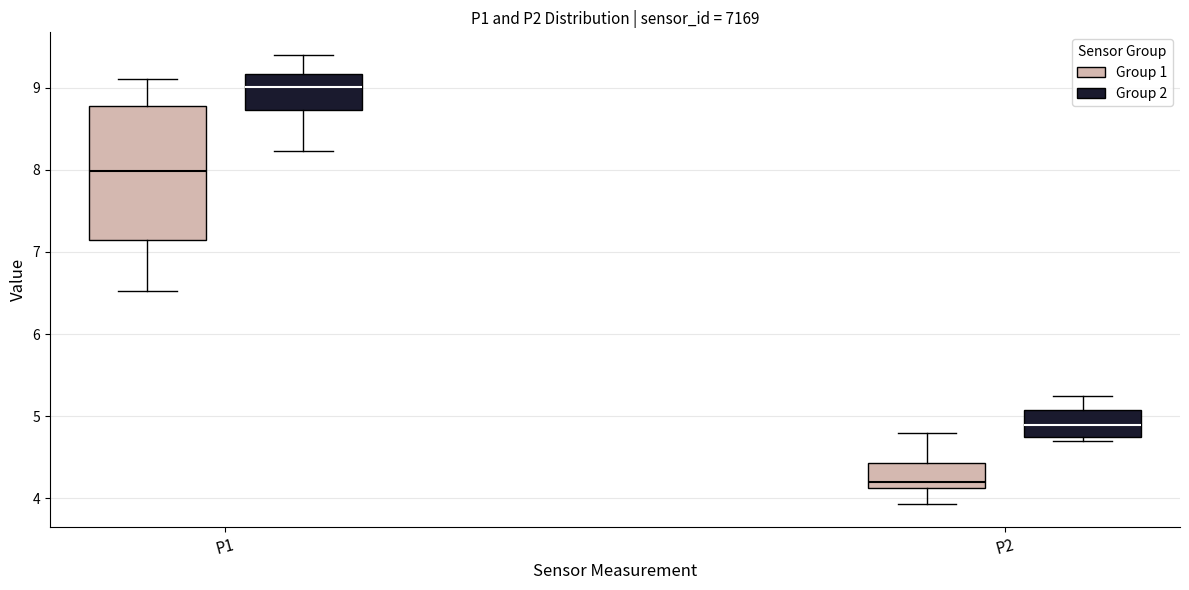

Reading left to right, read every box against the y-axis: the position of its median line, the range the box covers, and the ends of its whiskers. The values are not printed on the chart, so give them approximately, as read against the axis.

P1 (Group 1): median 8.0, box 7.2 to 8.8, whiskers 6.5 to 9.1
P1 (Group 2): median 9.0, box 8.7 to 9.2, whiskers 8.2 to 9.4
P2 (Group 1): median 4.2, box 4.1 to 4.4, whiskers 3.9 to 4.8
P2 (Group 2): median 4.9, box 4.8 to 5.1, whiskers 4.7 to 5.3